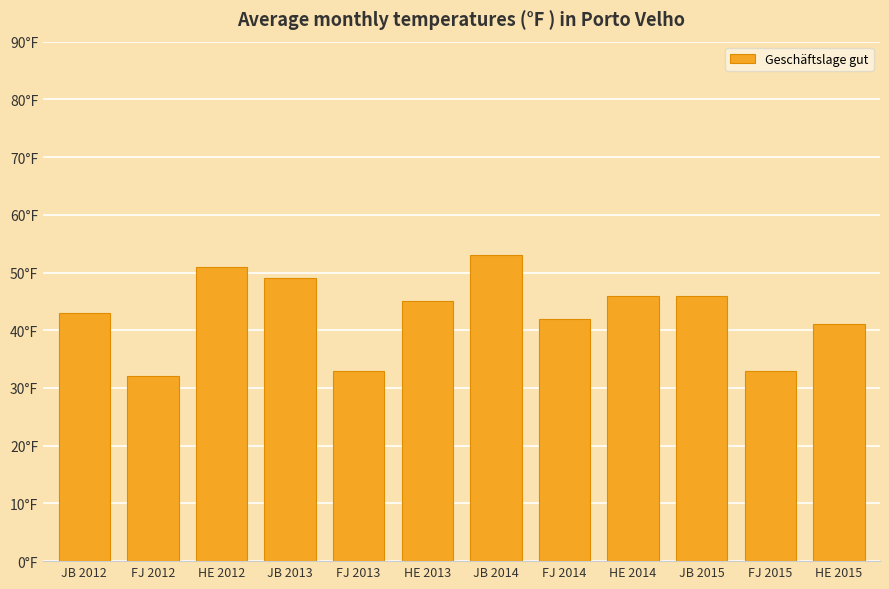

List the labels in order of value, largest first.

JB 2014, HE 2012, JB 2013, HE 2014, JB 2015, HE 2013, JB 2012, FJ 2014, HE 2015, FJ 2013, FJ 2015, FJ 2012